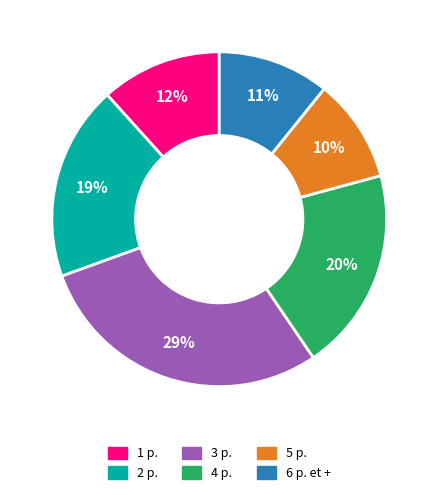

Which slice is the largest?

3 p.